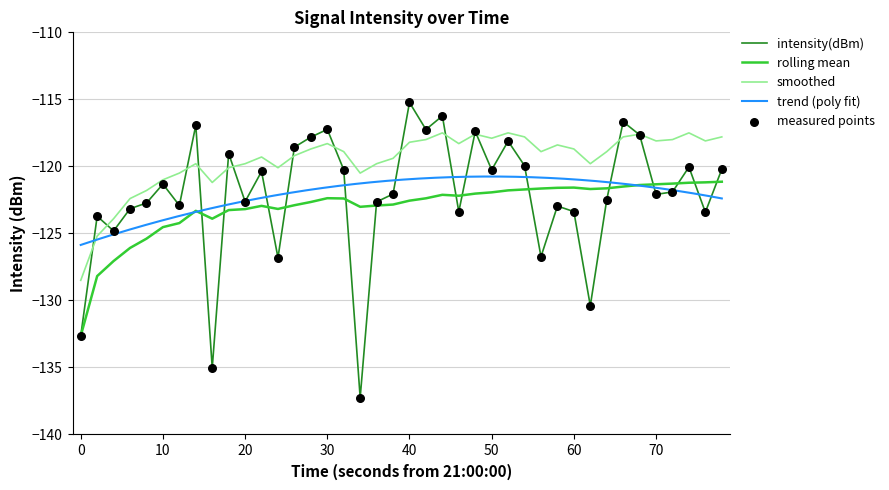

What is the minimum value for rolling mean?

-132.6